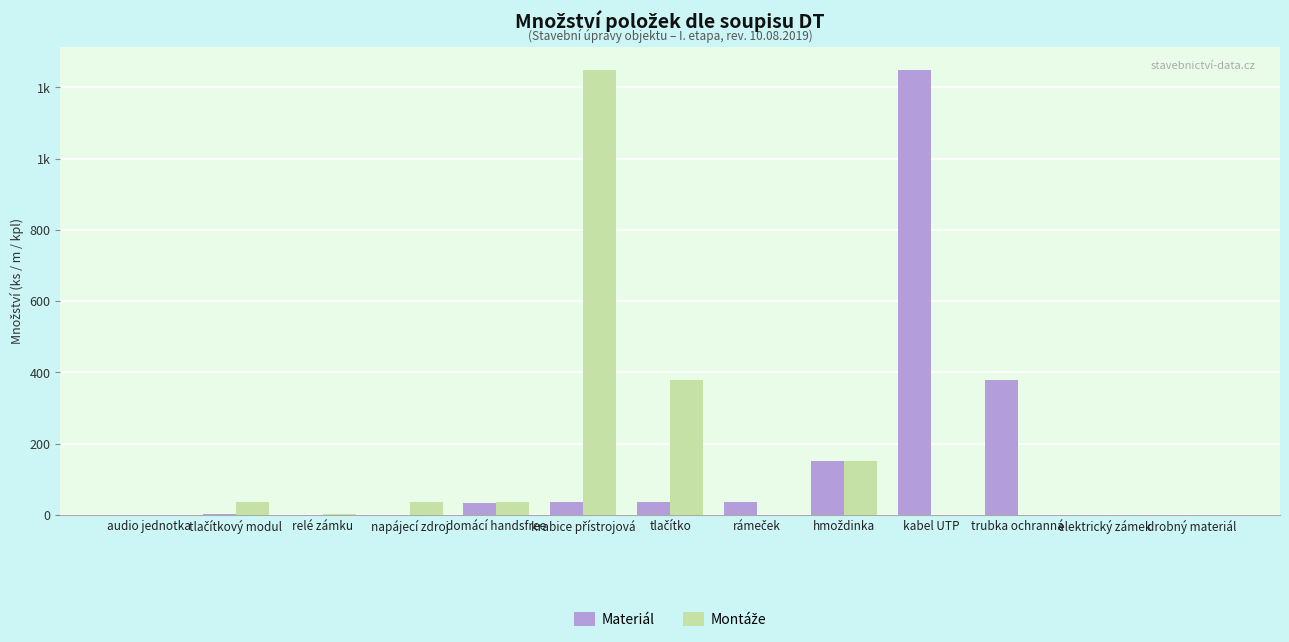

Is it true that Montáže equals 35 at napájecí zdroj?

True